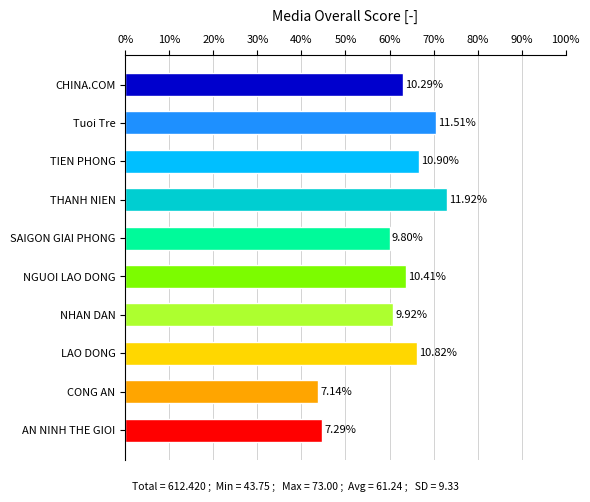

How many bars are there in total?

10